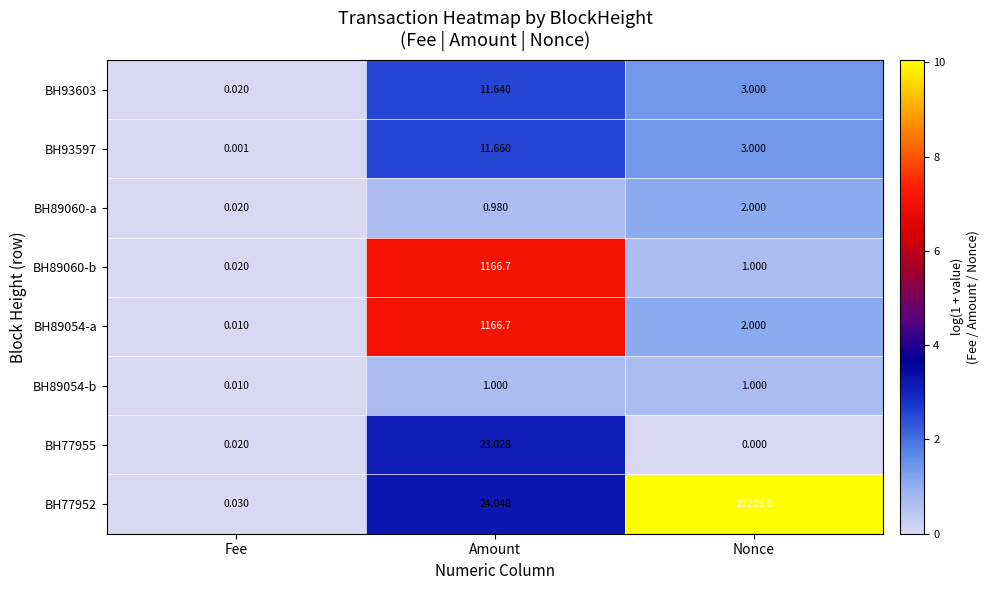

How many data points does each series have?

3